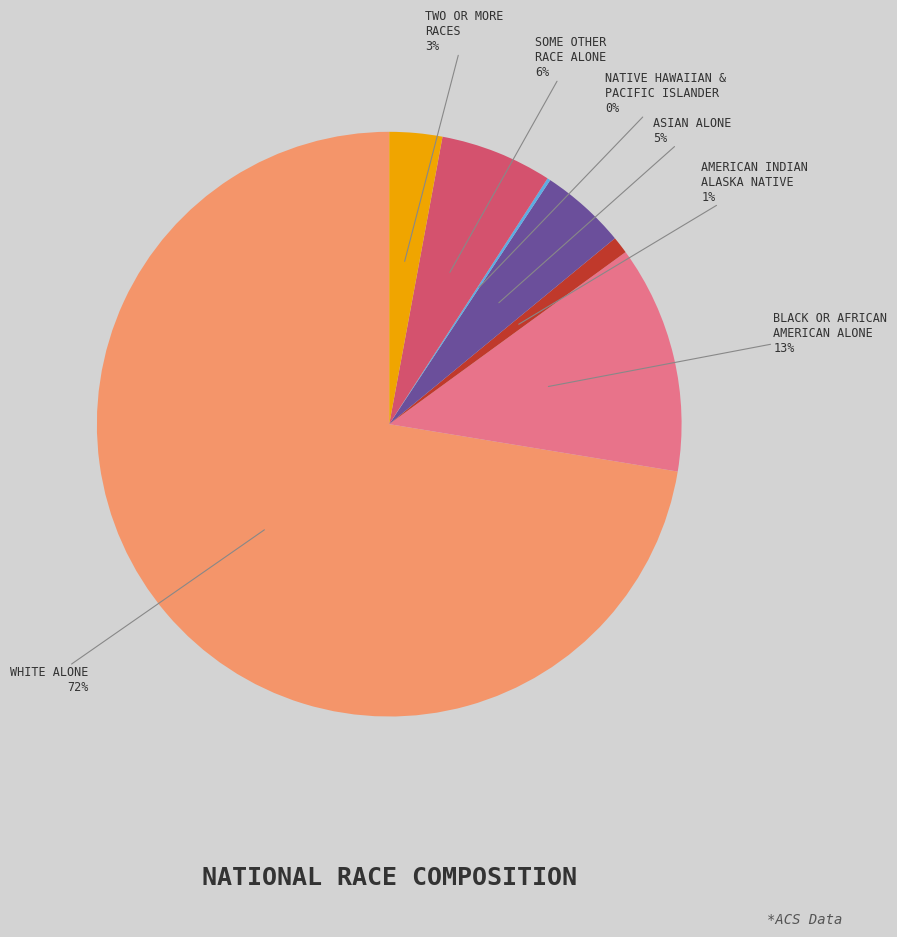

The WHITE ALONE slice represents 64% of the pie. True or false?

False